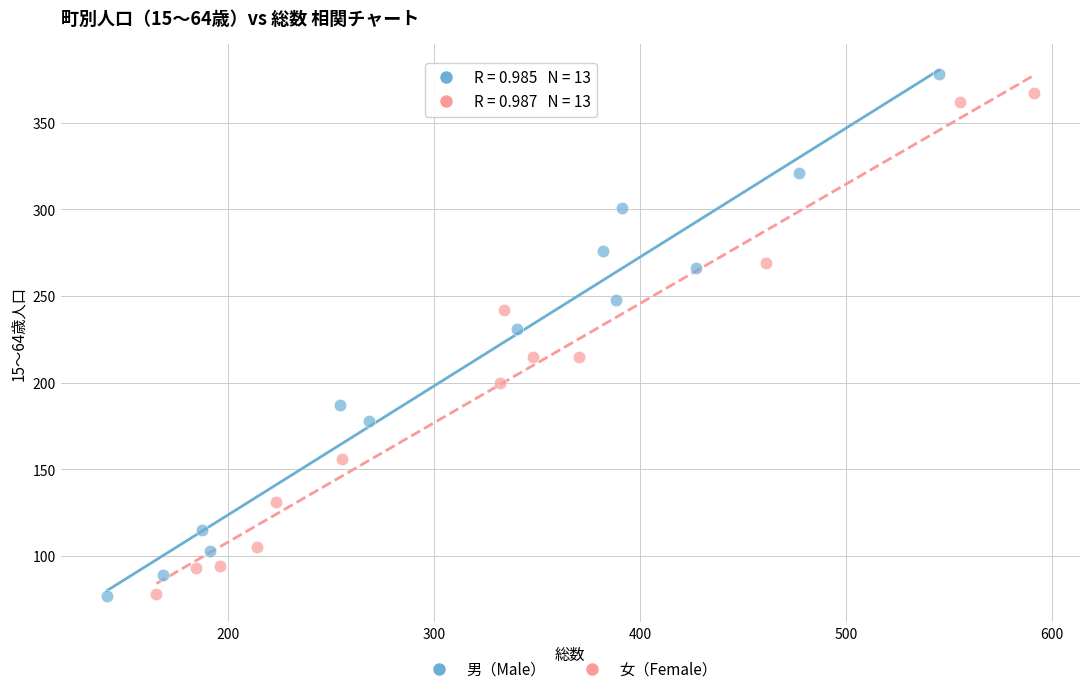

Which series has the widest spread of Y values?

男（Male）